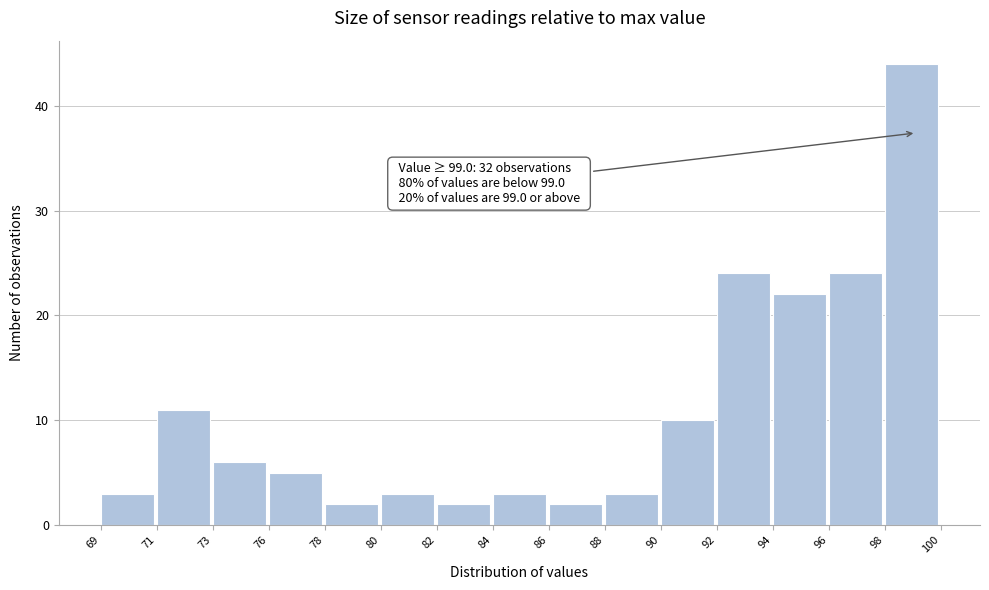

Reading left to right, what are all the values shown in this chart?

3	11	6	5	2	3	2	3	2	3	10	24	22	24	44